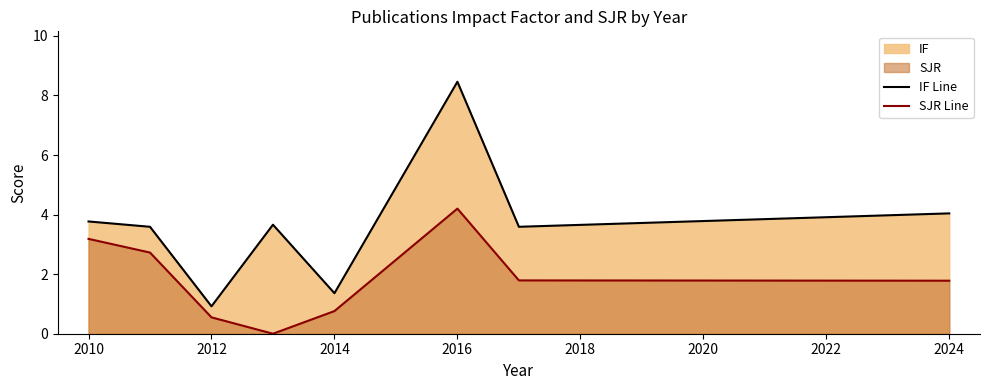

Reading right to left, transcribe all the data shown in this chart.

IF Line: 4.0	3.6	8.5	1.4	3.7	0.9	3.6	3.8
SJR Line: 1.8	1.8	4.2	0.8	0.0	0.6	2.7	3.2